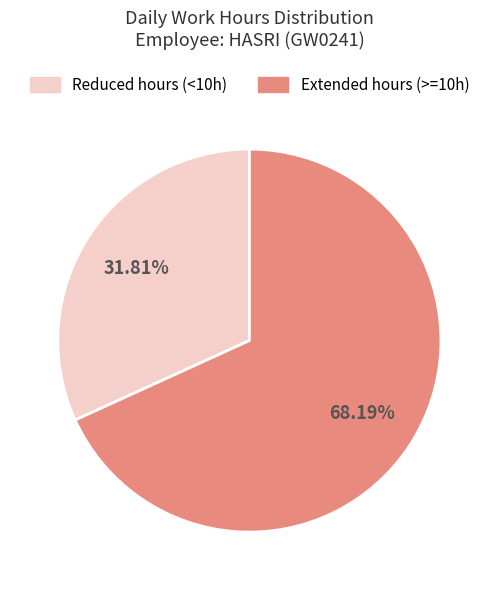

To the nearest percent, what is the average slice percentage?

50%